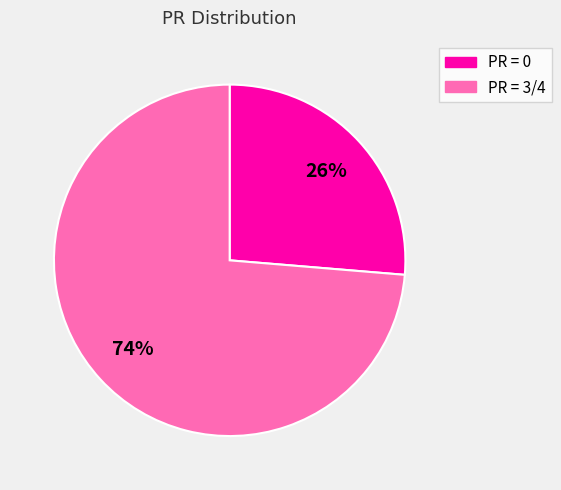

Does any single category account for the majority?

Yes